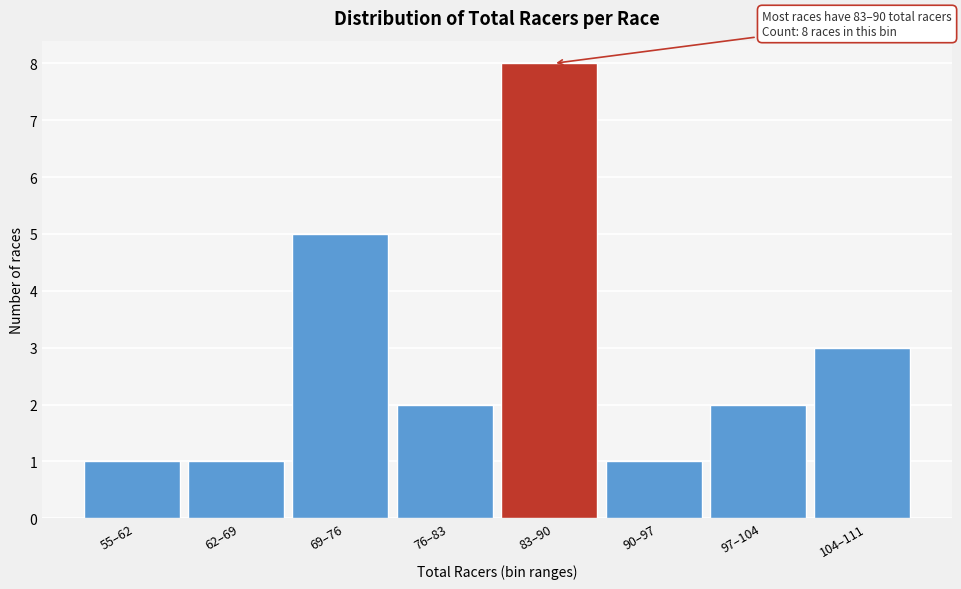

Reading left to right, what are all the values shown in this chart?

1	1	5	2	8	1	2	3